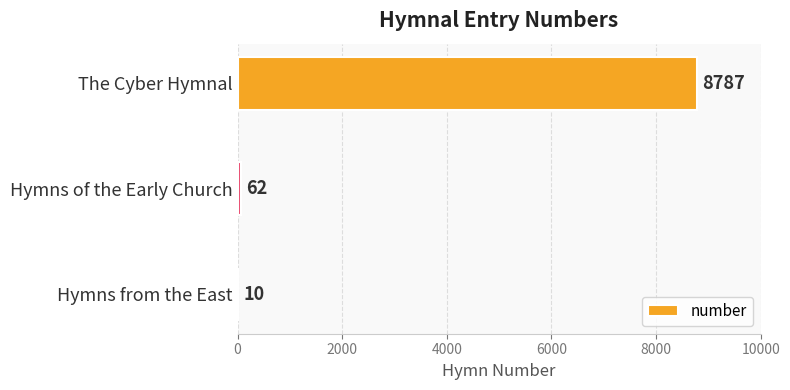

How many categories are shown in the chart?

3